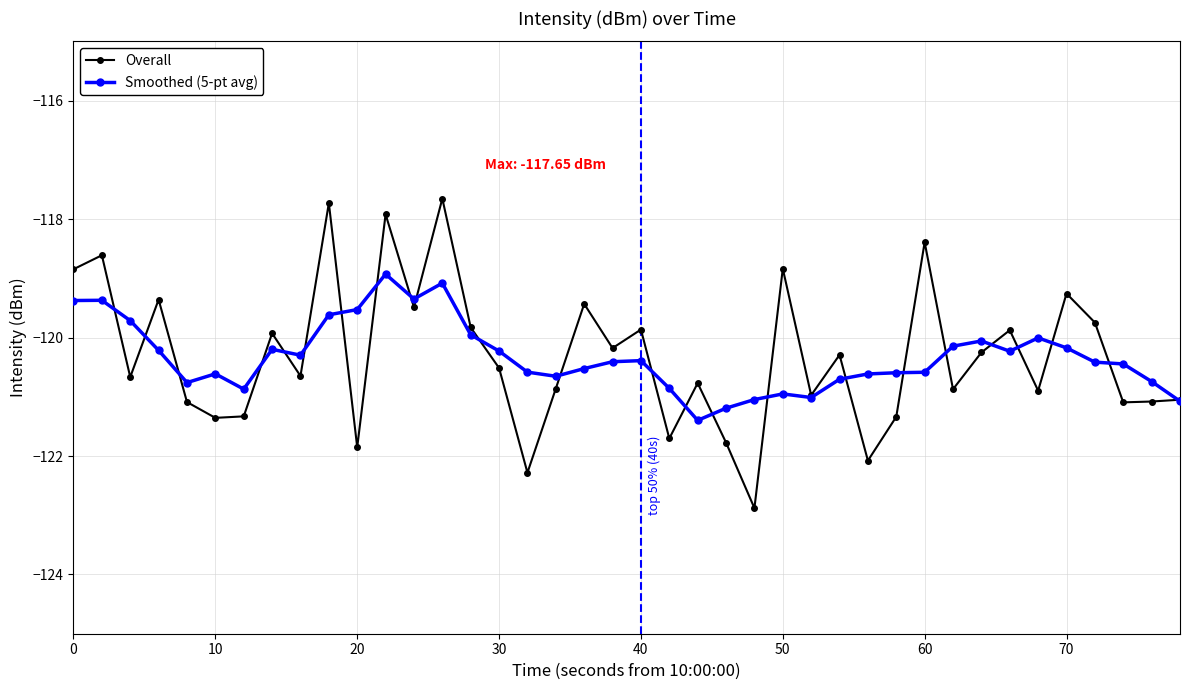

Count the number of categories in the chart.

40